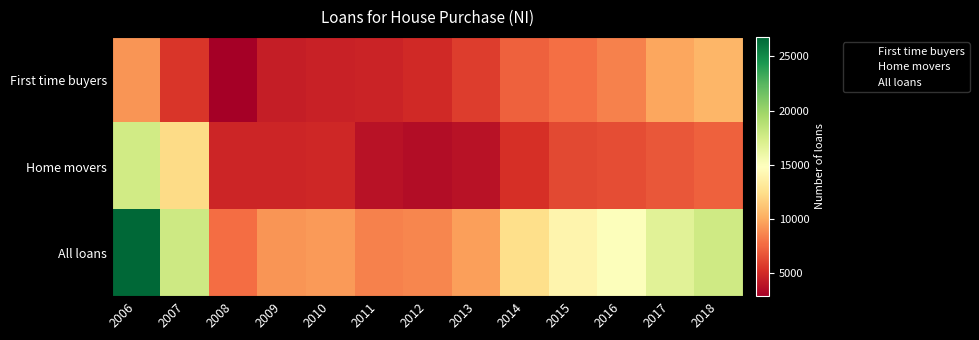

Reading right to left, list all the values displayed in this chart.

First time buyers: 2018=10500	2017=9900	2016=8500	2015=7800	2014=7200	2013=5800	2012=5000	2011=4700	2010=4600	2009=4400	2008=2900	2007=5600	2006=9200
Home movers: 2018=7200	2017=6900	2016=6500	2015=6300	2014=5300	2013=3900	2012=3600	2011=3900	2010=4900	2009=4800	2008=4800	2007=12300	2006=17600
All loans: 2018=17700	2017=16700	2016=15000	2015=14100	2014=12500	2013=9600	2012=8600	2011=8500	2010=9400	2009=9200	2008=7700	2007=17800	2006=26800